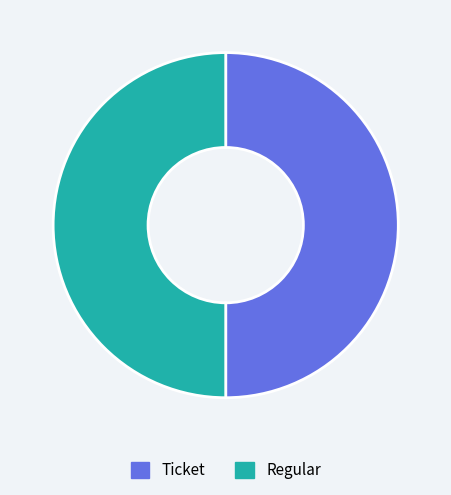

Do Regular and Ticket together represent more than half of the pie?

Yes